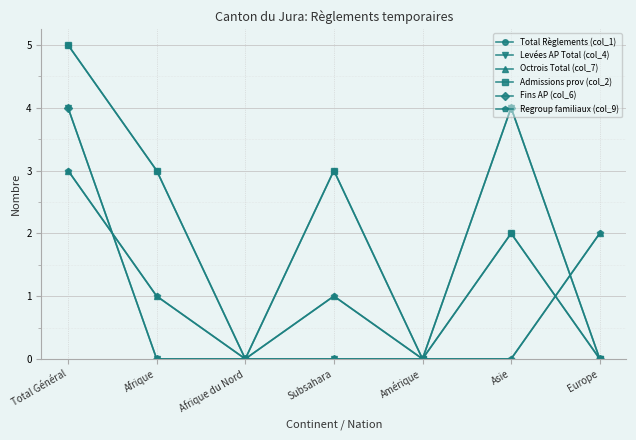

How many Regroup familiaux (col_9) values are between 0 and 2?

6